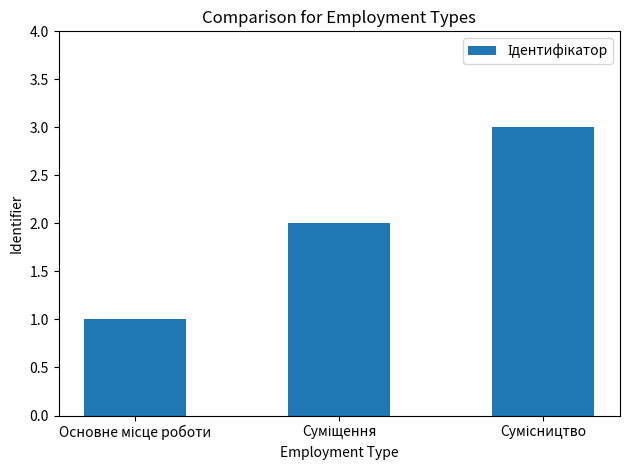

How many categories are shown in the chart?

3